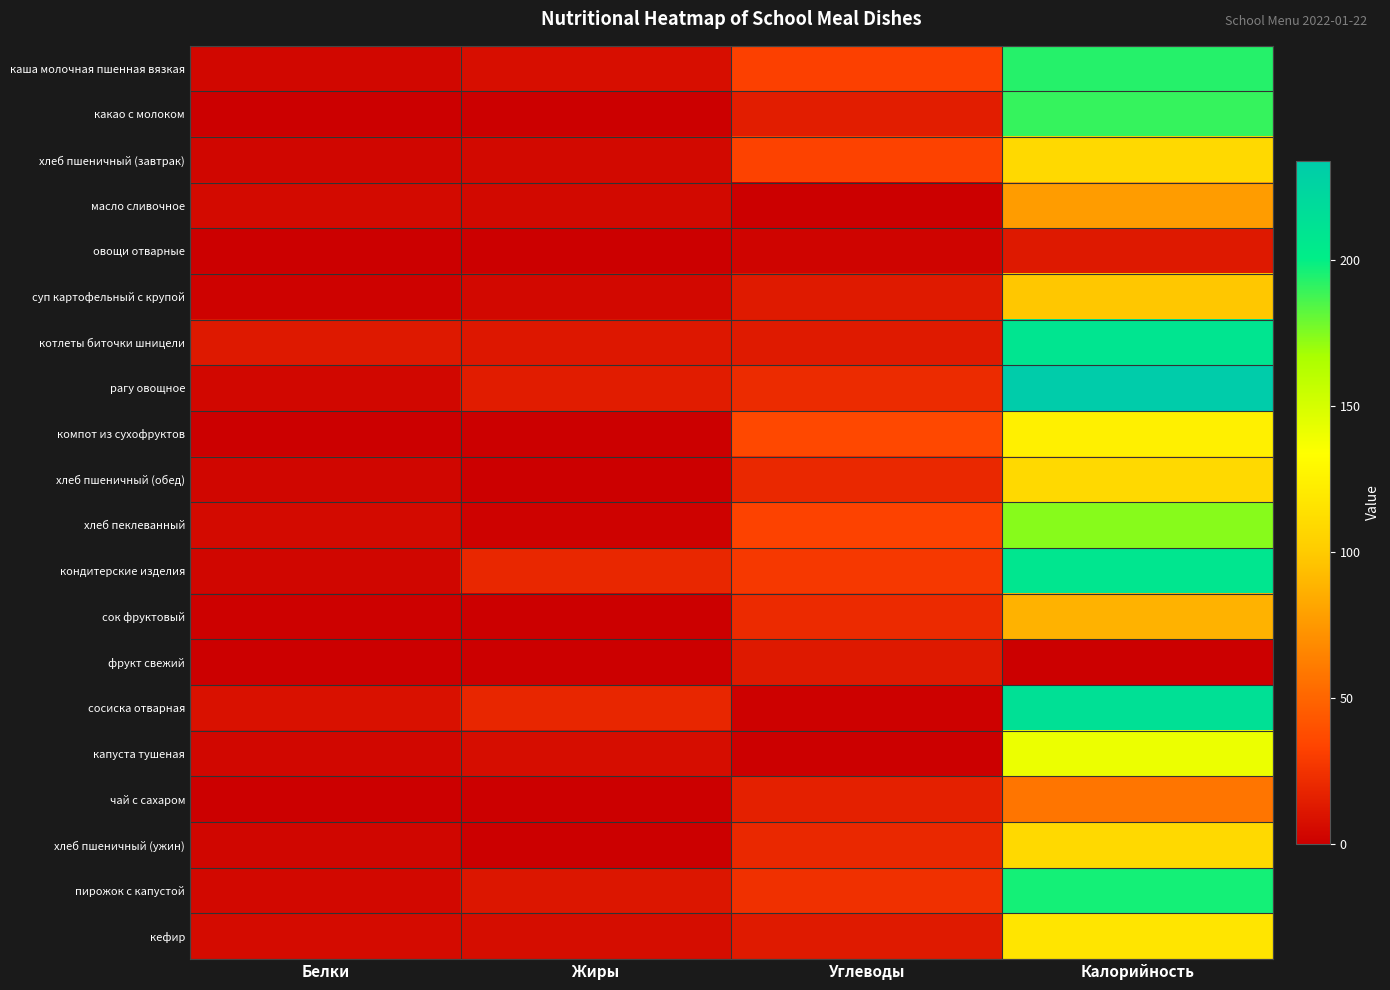

Reading left to right, transcribe all the data shown in this chart.

каша молочная пшенная вязкая: Белки=4.0	Жиры=7.7	Углеводы=31.6	Калорийность=193.0
какао с молоком: Белки=0.2	Жиры=0.0	Углеводы=15.0	Калорийность=190.0
хлеб пшеничный (завтрак): Белки=3.4	Жиры=5.0	Углеводы=32.5	Калорийность=108.8
масло сливочное: Белки=5.1	Жиры=4.6	Углеводы=0.3	Калорийность=77.0
овощи отварные: Белки=0.5	Жиры=0.1	Углеводы=2.6	Калорийность=12.7
суп картофельный с крупой: Белки=1.4	Жиры=4.2	Углеводы=13.2	Калорийность=98.0
котлеты биточки шницели: Белки=12.7	Жиры=11.5	Углеводы=12.8	Калорийность=209.0
рагу овощное: Белки=4.1	Жиры=14.6	Углеводы=21.8	Калорийность=234.0
компот из сухофруктов: Белки=0.0	Жиры=0.0	Углеводы=35.8	Калорийность=124.0
хлеб пшеничный (обед): Белки=3.4	Жиры=0.9	Углеводы=20.4	Калорийность=108.8
хлеб пеклеванный: Белки=5.4	Жиры=1.4	Углеводы=32.6	Калорийность=174.0
кондитерские изделия: Белки=3.6	Жиры=19.2	Углеводы=28.0	Калорийность=208.0
сок фруктовый: Белки=1.1	Жиры=0.0	Углеводы=21.3	Калорийность=88.0
фрукт свежий: Белки=0.9	Жиры=0.8	Углеводы=12.6	Калорийность=0.0
сосиска отварная: Белки=8.9	Жиры=19.1	Углеводы=1.3	Калорийность=213.0
капуста тушеная: Белки=3.8	Жиры=6.9	Углеводы=0.0	Калорийность=141.0
чай с сахаром: Белки=0.1	Жиры=0.0	Углеводы=16.1	Калорийность=58.0
хлеб пшеничный (ужин): Белки=3.4	Жиры=0.9	Углеводы=20.4	Калорийность=108.8
пирожок с капустой: Белки=4.2	Жиры=11.4	Углеводы=23.8	Калорийность=196.5
кефир: Белки=5.9	Жиры=6.4	Углеводы=13.1	Калорийность=117.0